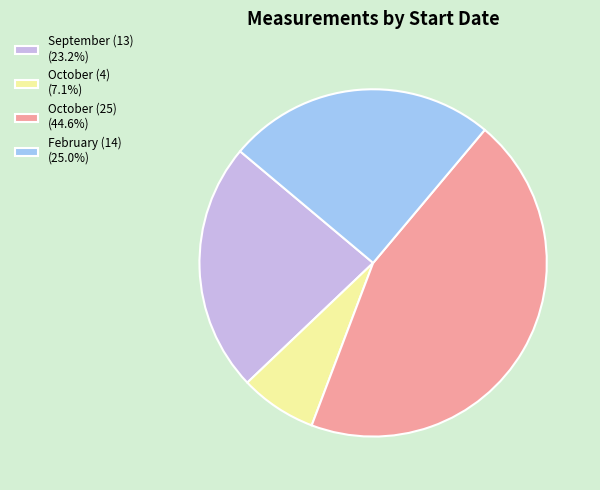

Is the sum of October (25) (44.6%) and February (14) (25.0%) greater than half?

Yes